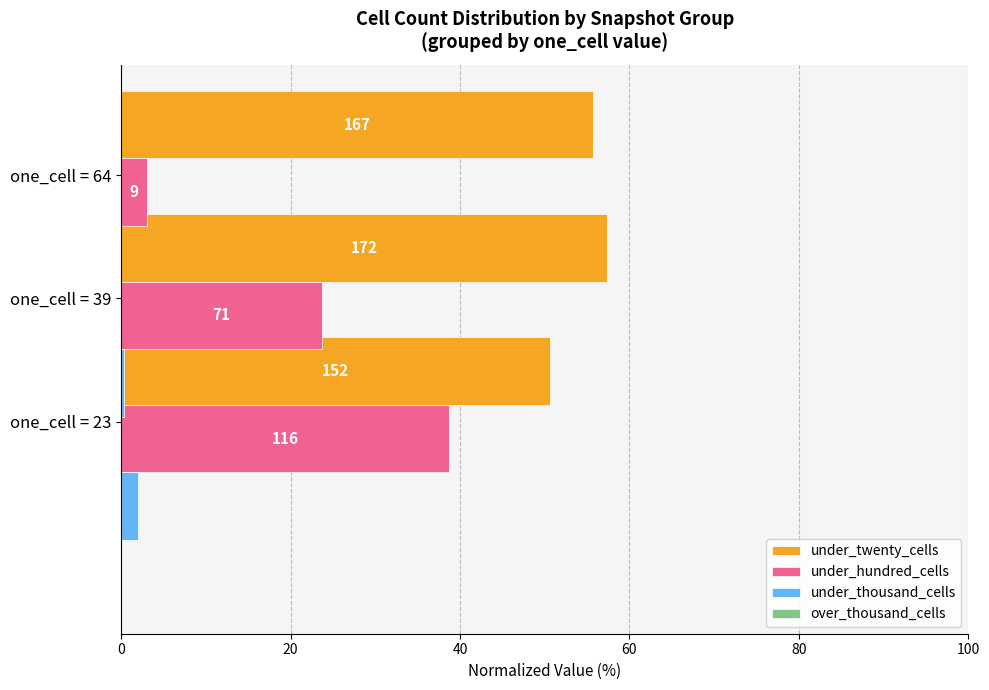

Which has a higher value, one_cell = 39 or one_cell = 23?

one_cell = 39